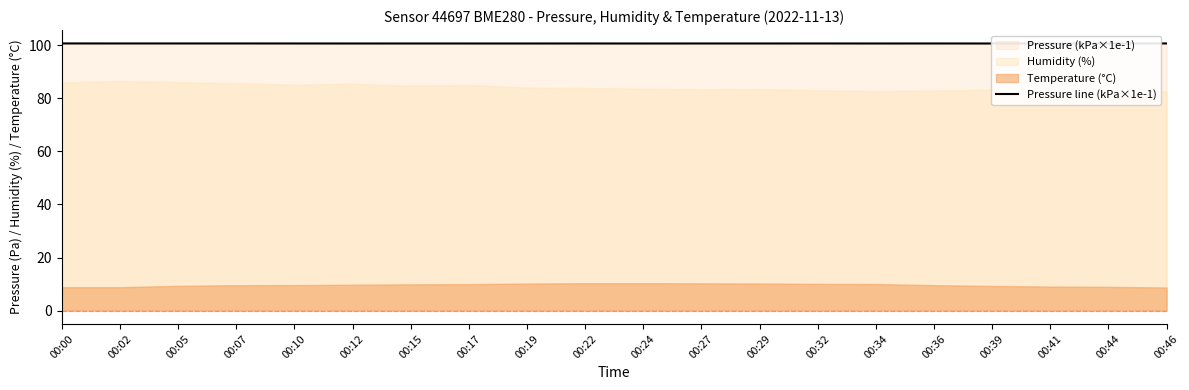

True or false: the data has more than 0 interior local peaks.

True